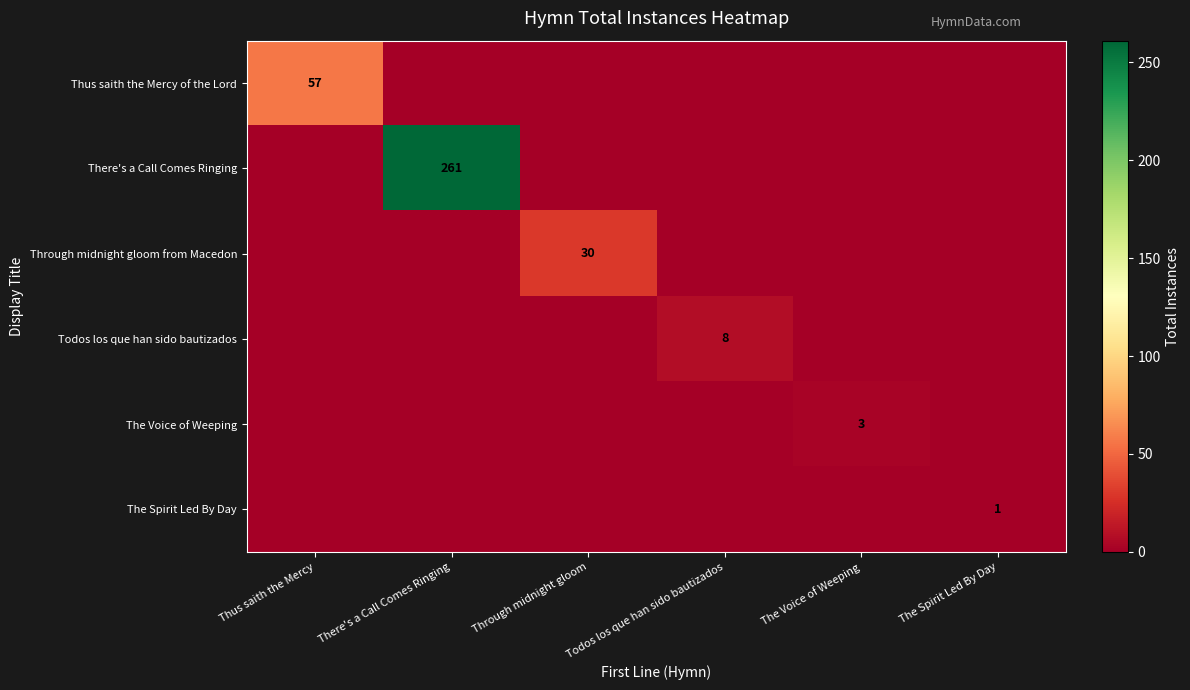

Rank the series at Todos los que han sido bautizados from highest to lowest value.

Todos los que han sido bautizados, Thus saith the Mercy of the Lord, There's a Call Comes Ringing, Through midnight gloom from Macedon, The Voice of Weeping, The Spirit Led By Day